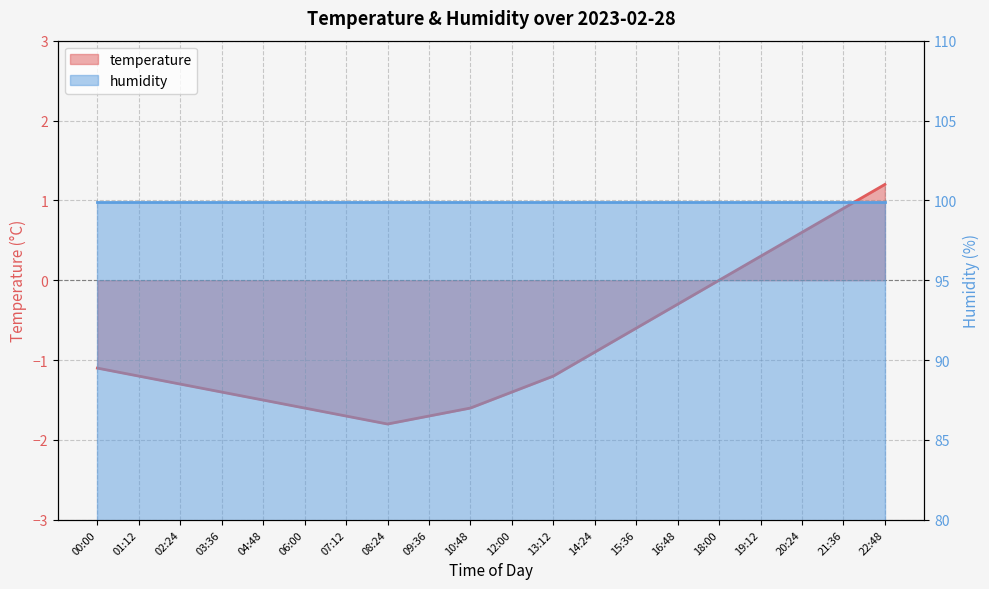

Reading left to right, transcribe all the data shown in this chart.

-1.1	-1.2	-1.3	-1.4	-1.5	-1.6	-1.7	-1.8	-1.7	-1.6	-1.4	-1.2	-0.9	-0.6	-0.3	0.0	0.3	0.6	0.9	1.2